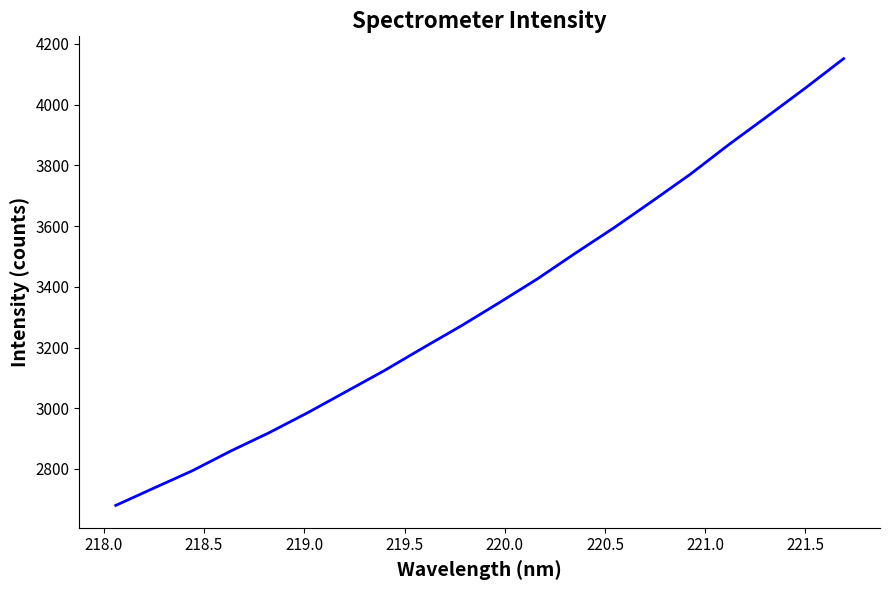

Count the number of categories in the chart.

20